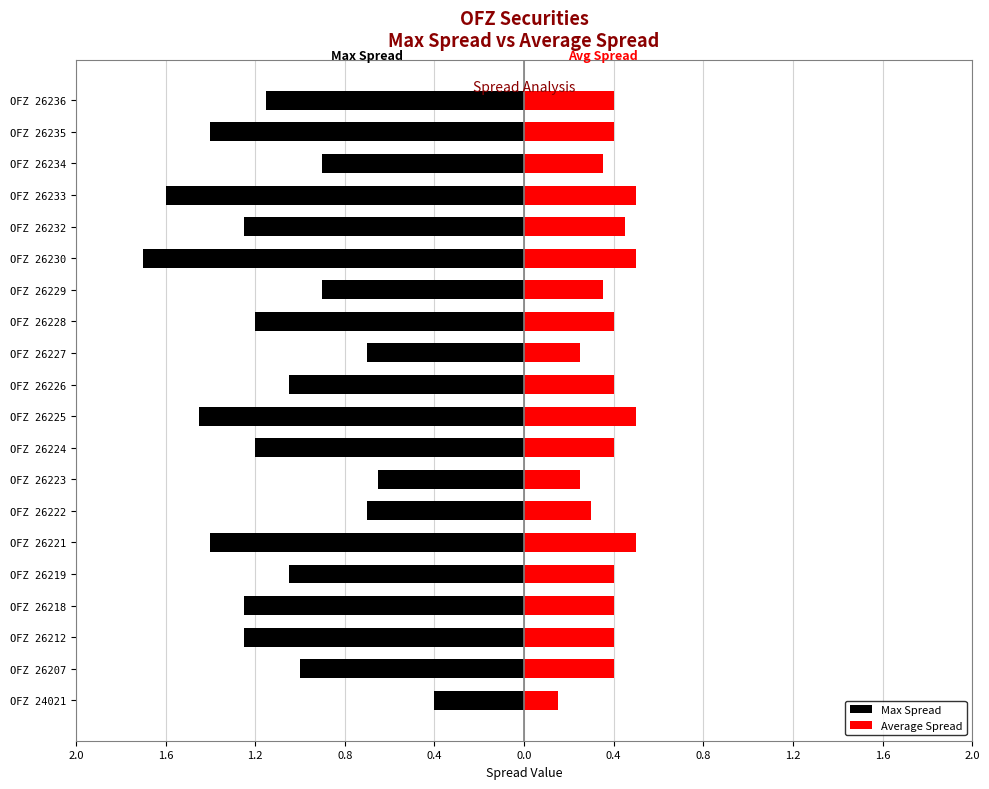

What is the approximate value of Average Spread at OFZ 26221?

0.5